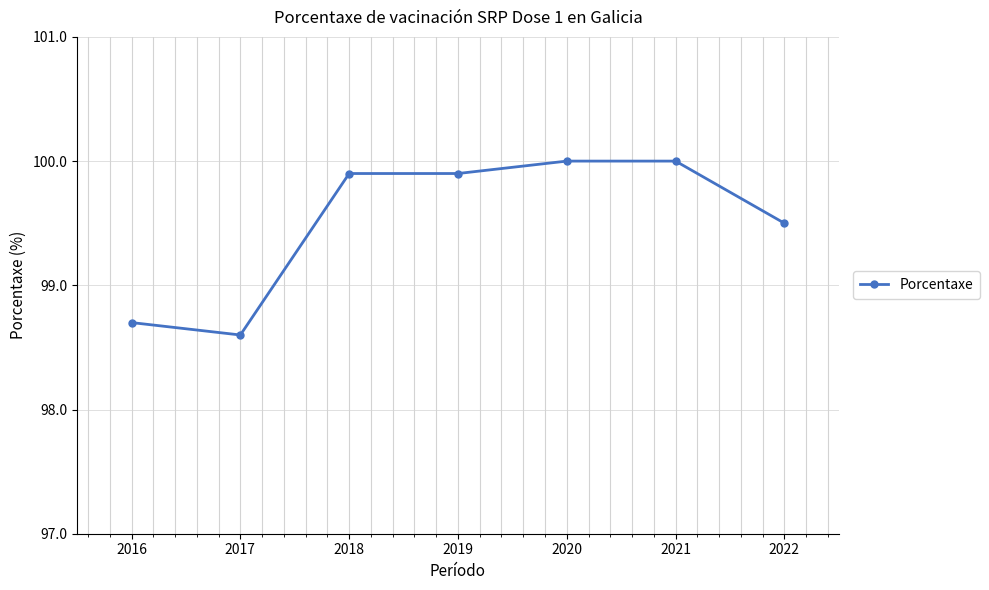

What is the minimum value shown in the chart?

98.6